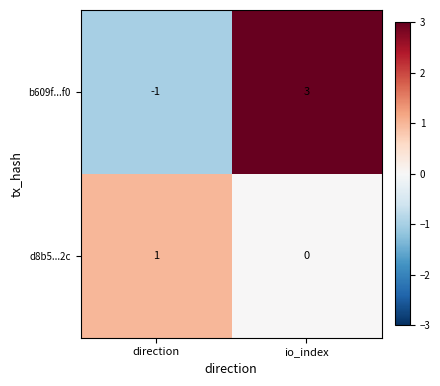

What is the difference between the b609f...f0 values at direction and io_index?

4